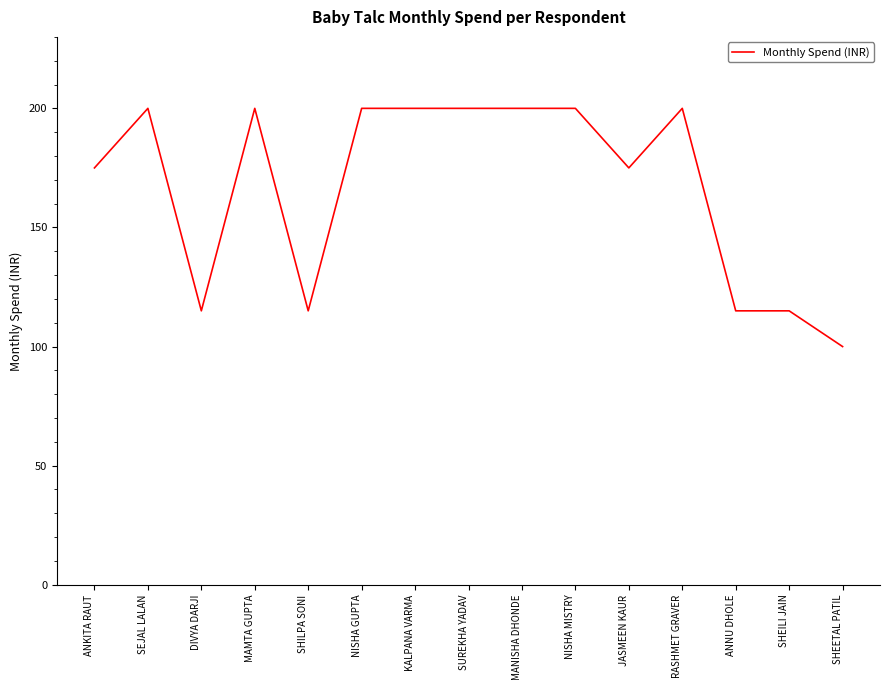

Which label corresponds to the smallest value in the chart?

SHEETAL PATIL